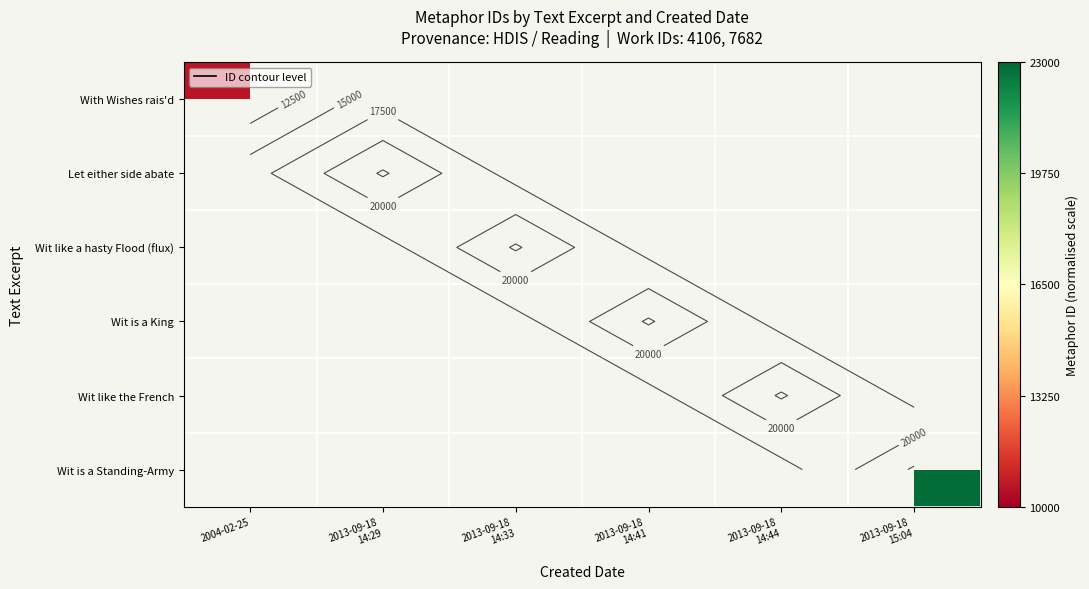

How many series are shown in this chart?

6